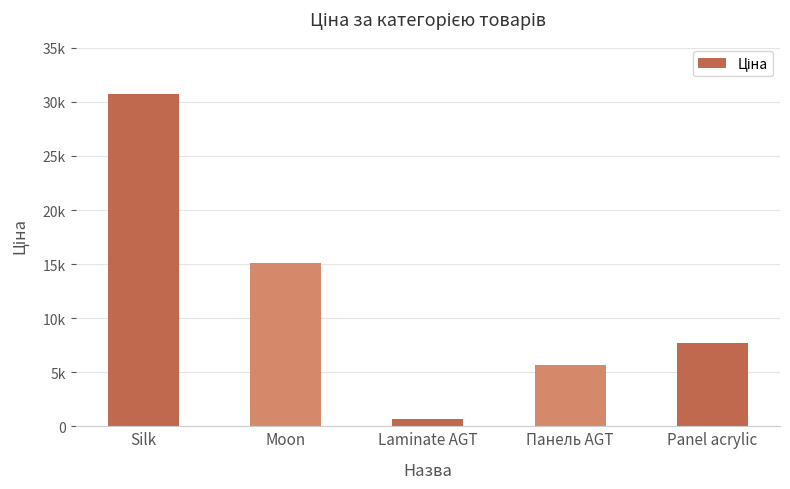

Where is the data nearest to the value 15705?

Moon